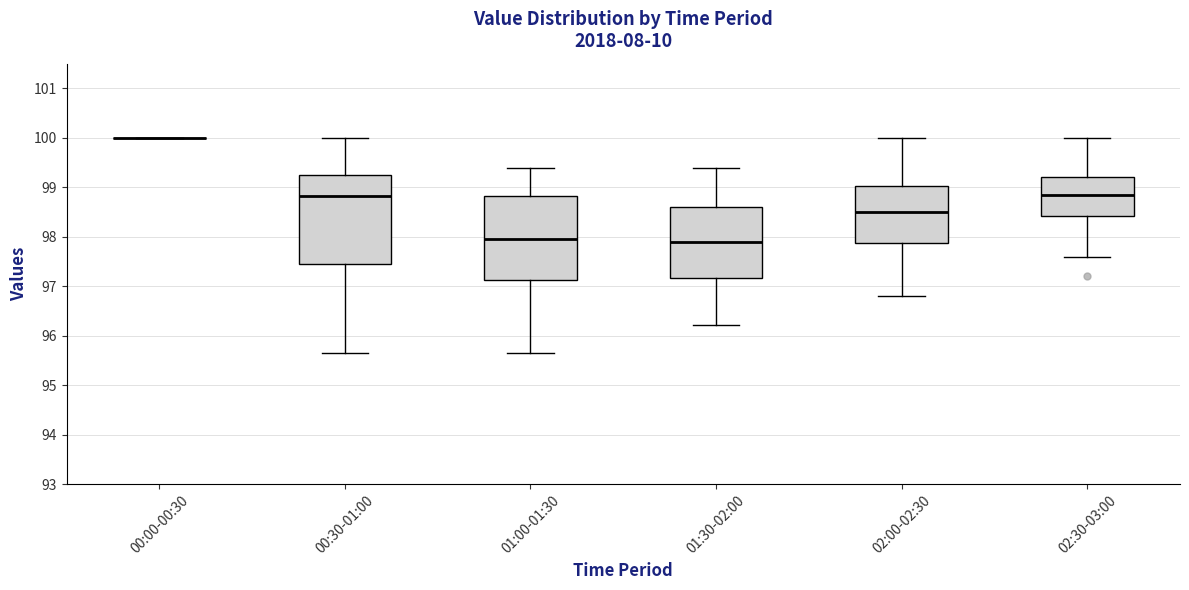

Where does the upper whisker of the box for 01:00-01:30 end on the y-axis? The values are not printed on the chart, so give them approximately, as read against the axis.

99.4